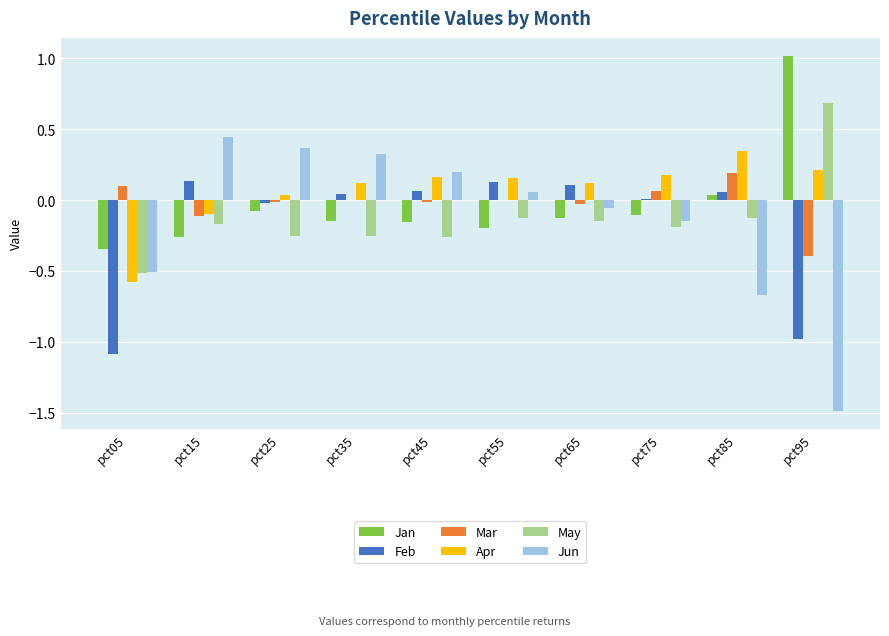

True or false: Jan has a value of -0.2 at pct55.

True